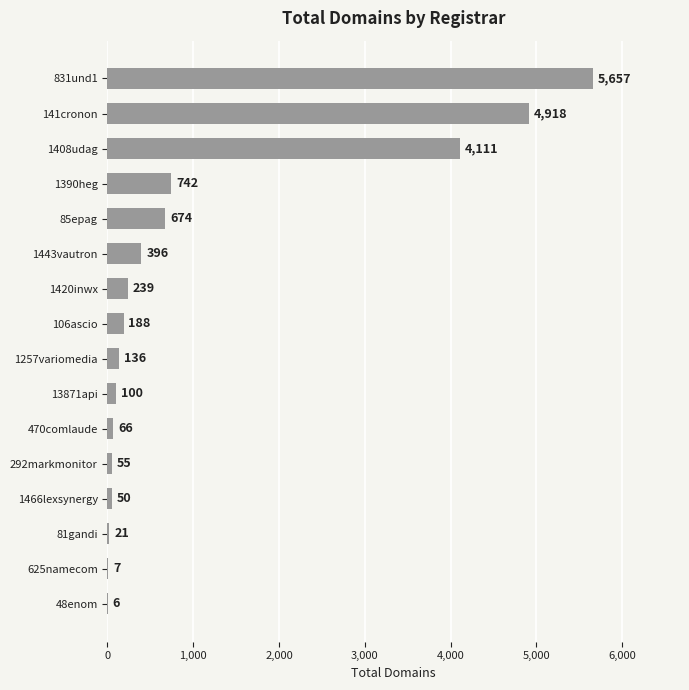

What is the change in value from 1466lexsynergy to 106ascio?

+138